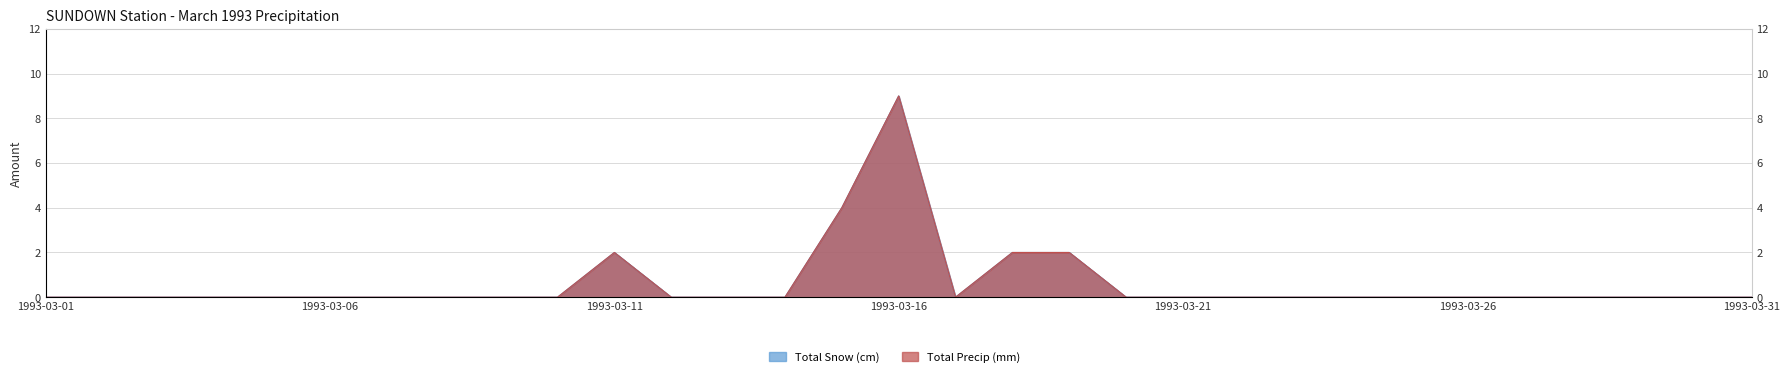

True or false: Total Snow (cm) and Total Precip (mm) cross at least once.

False